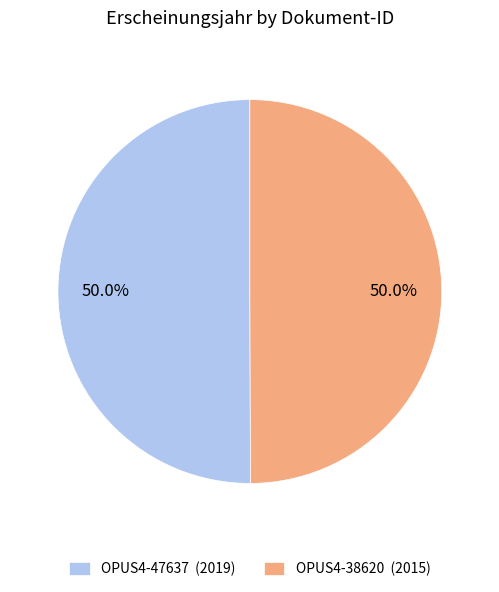

What percentage is the OPUS4-47637 slice, to the nearest percent?

50%